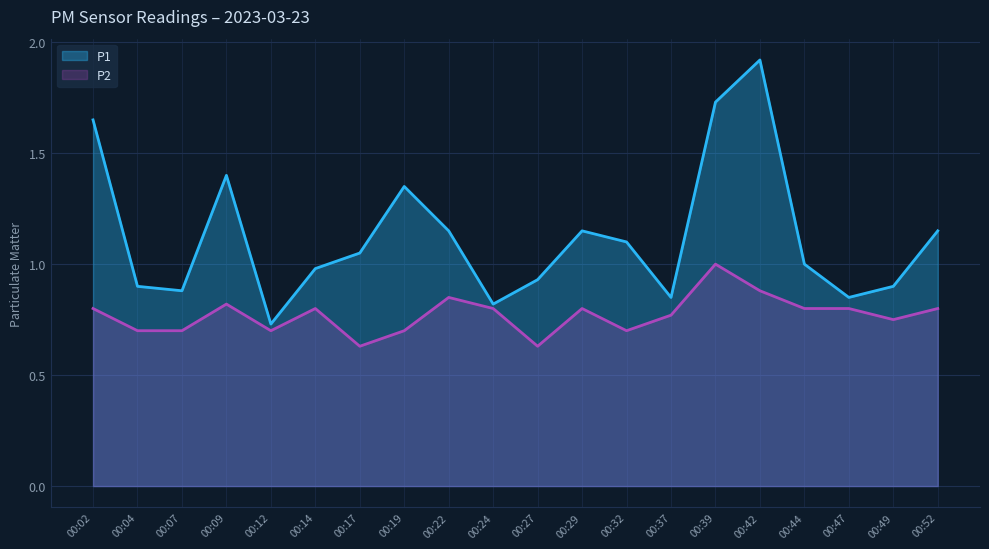

Rank the series at 00:49 from highest to lowest value.

P1, P2